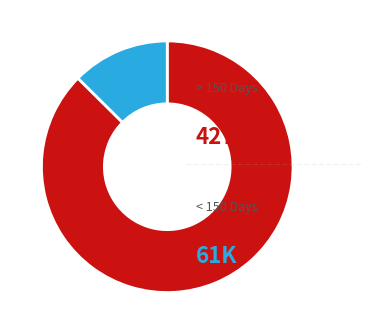

Is there a majority slice in this chart?

Yes